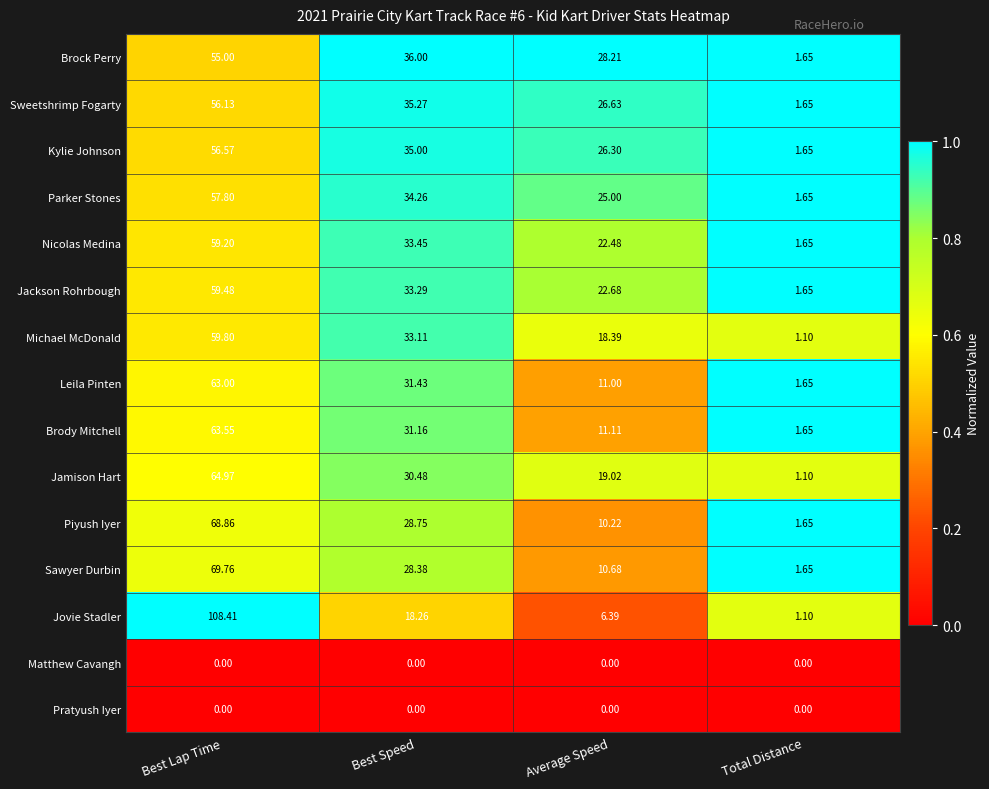

At how many categories does at least one series exceed 0?

4